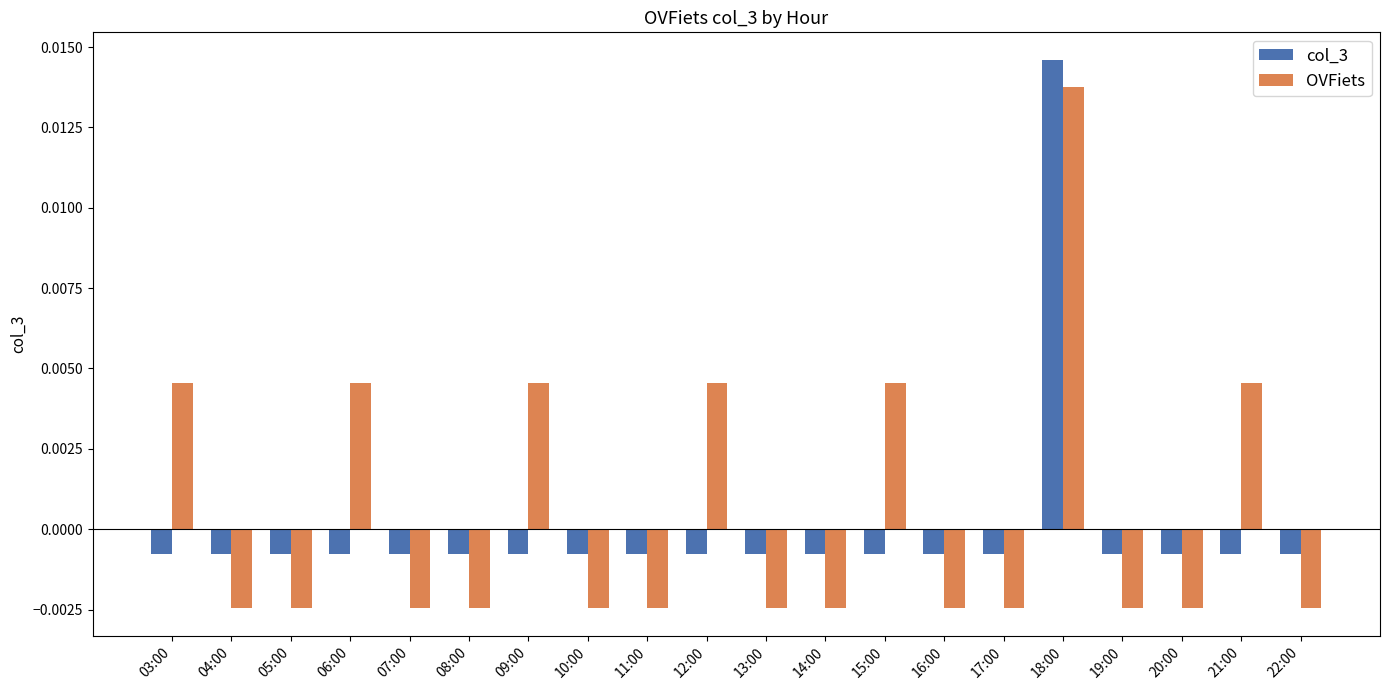

How many bars are there in total?

40